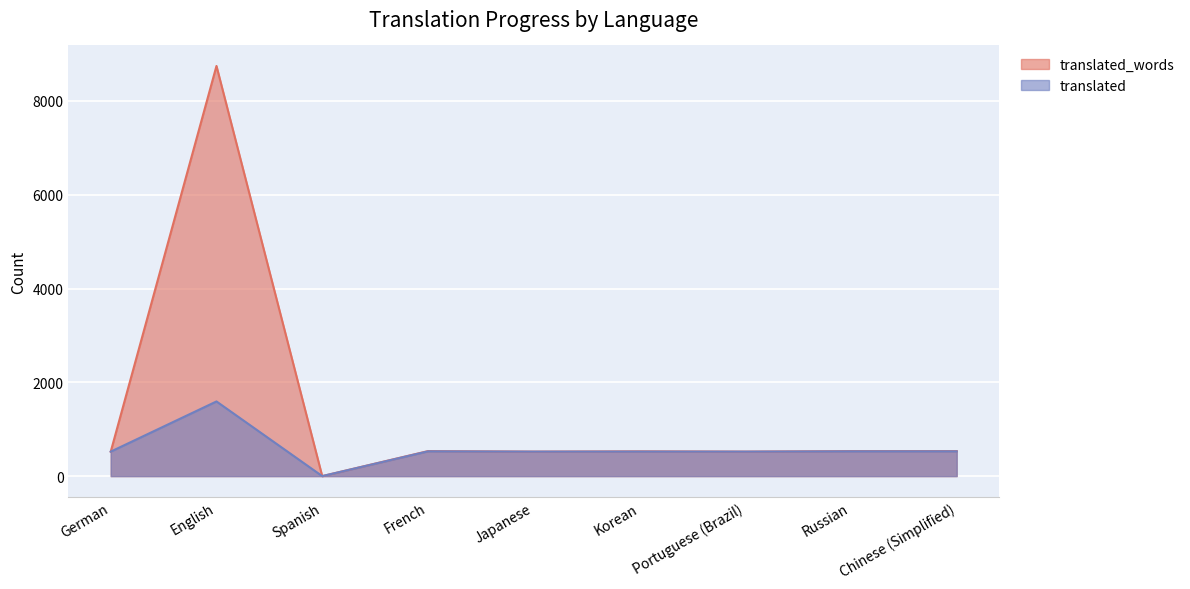

Which series has the largest range (max minus min)?

translated_words